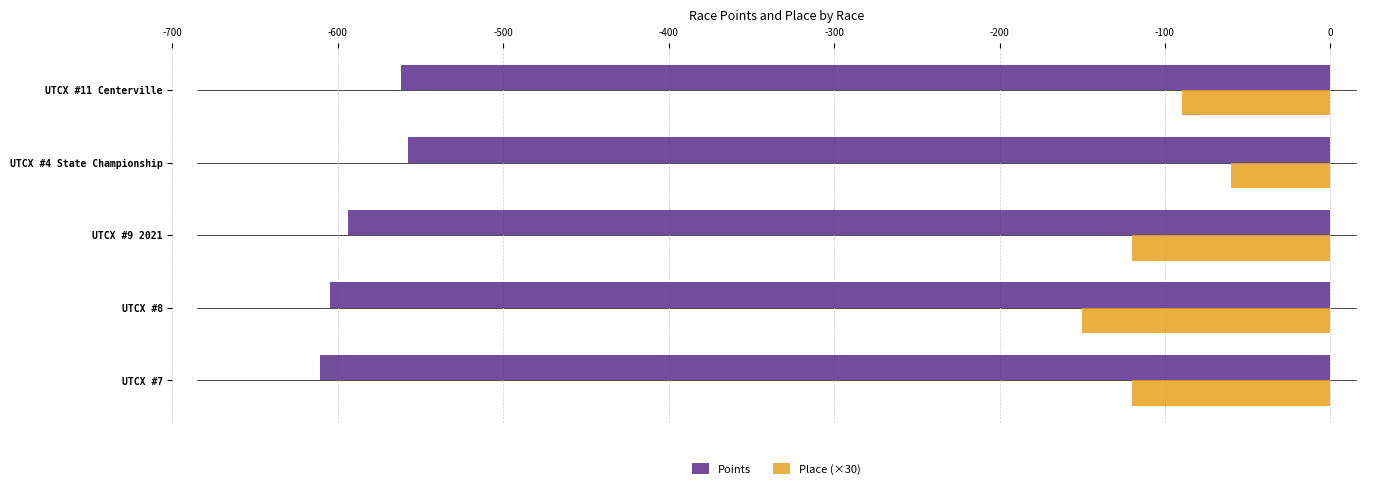

At which label does Place (×30) reach its peak?

UTCX #4 State Championship